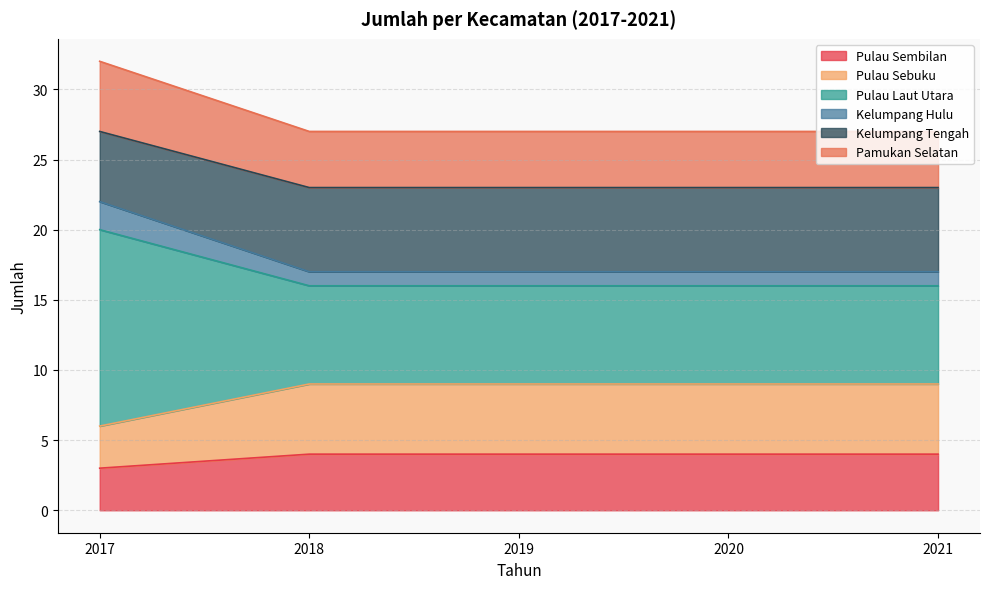

True or false: Pulau Sembilan has a value of 1 at 2020.

False